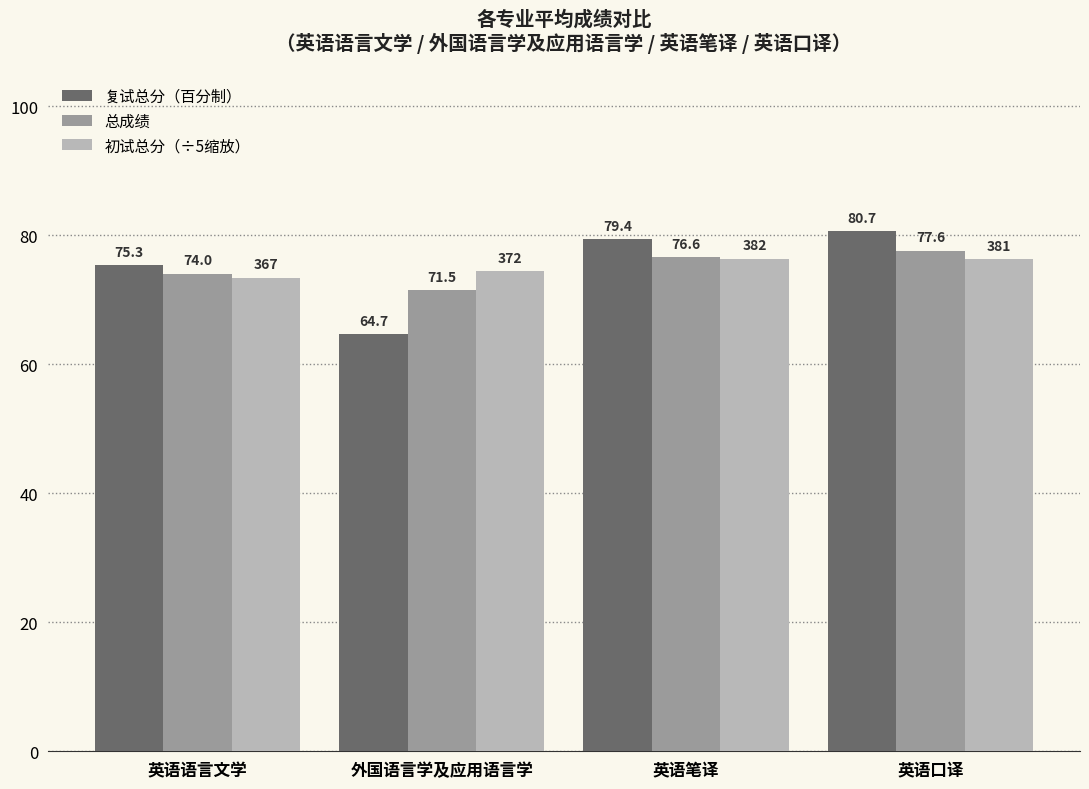

What is the sum of all 复试总分（百分制） values?

300.1